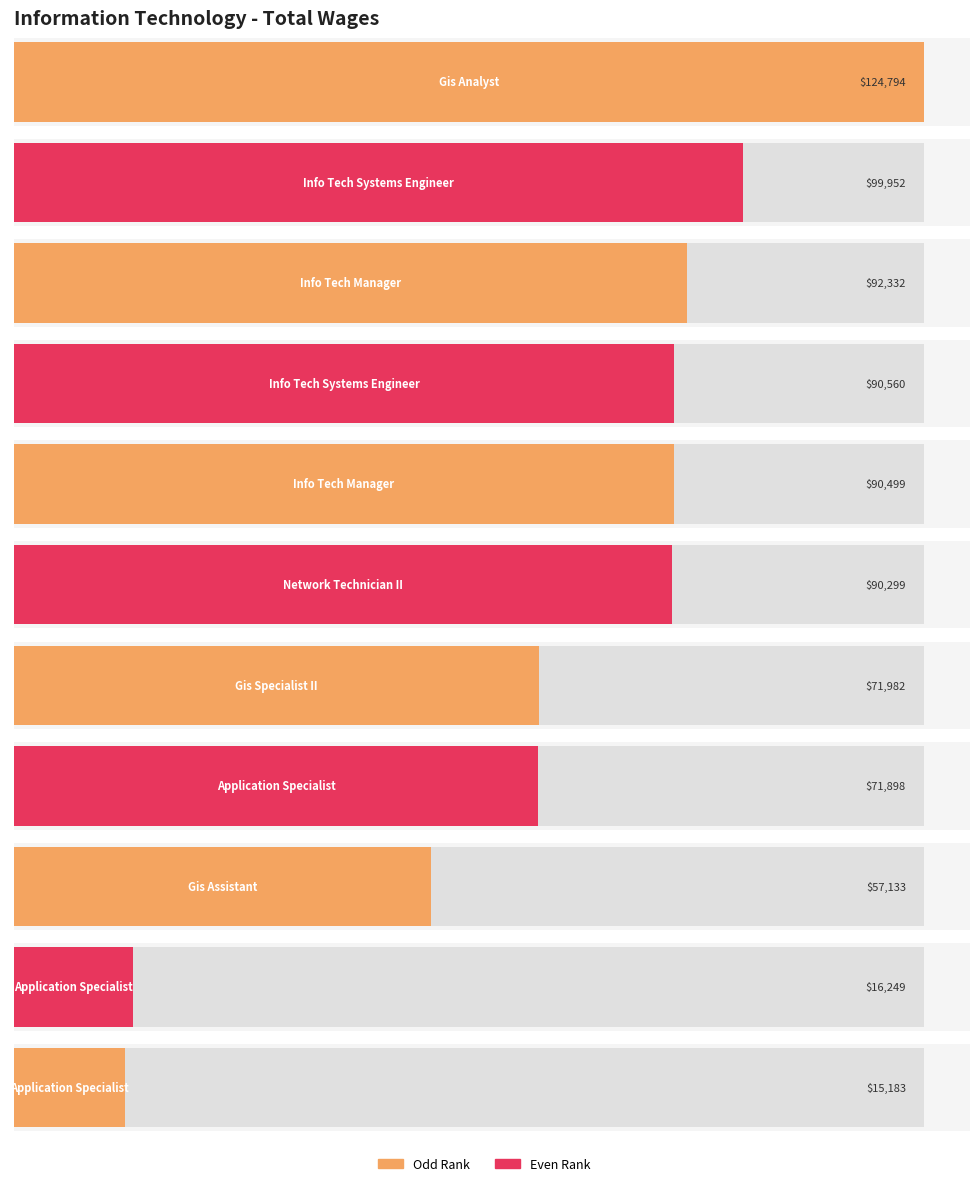

Is it true that the value at Application Specialist is 16249?

True